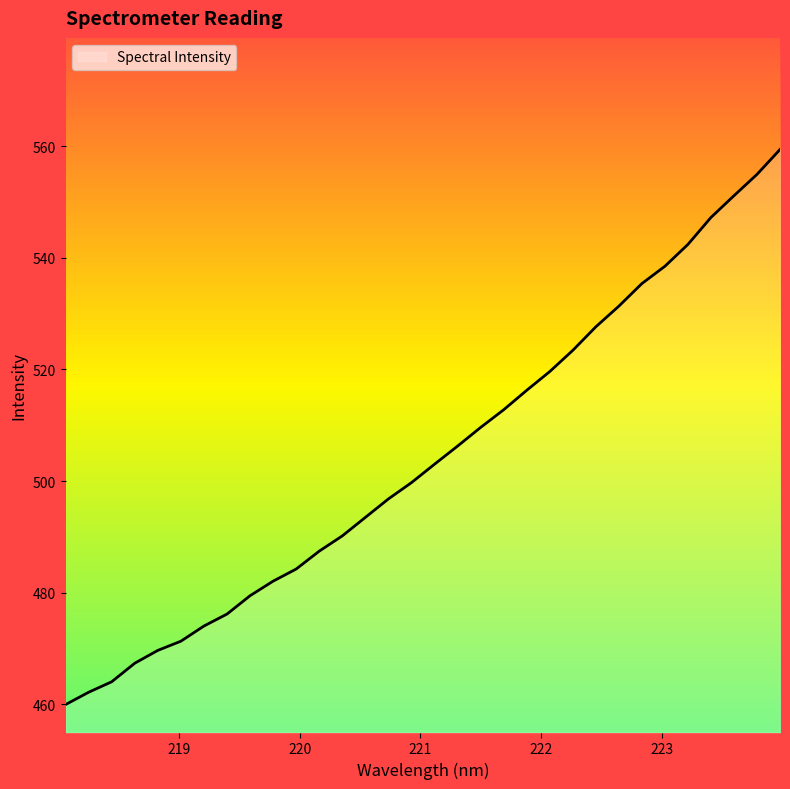

True or false: the data has more than 2 interior local peaks.

False